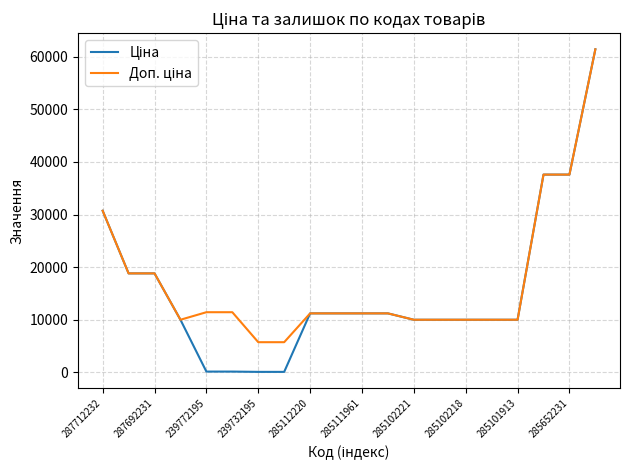

What is the maximum value shown in the chart?

61434.3